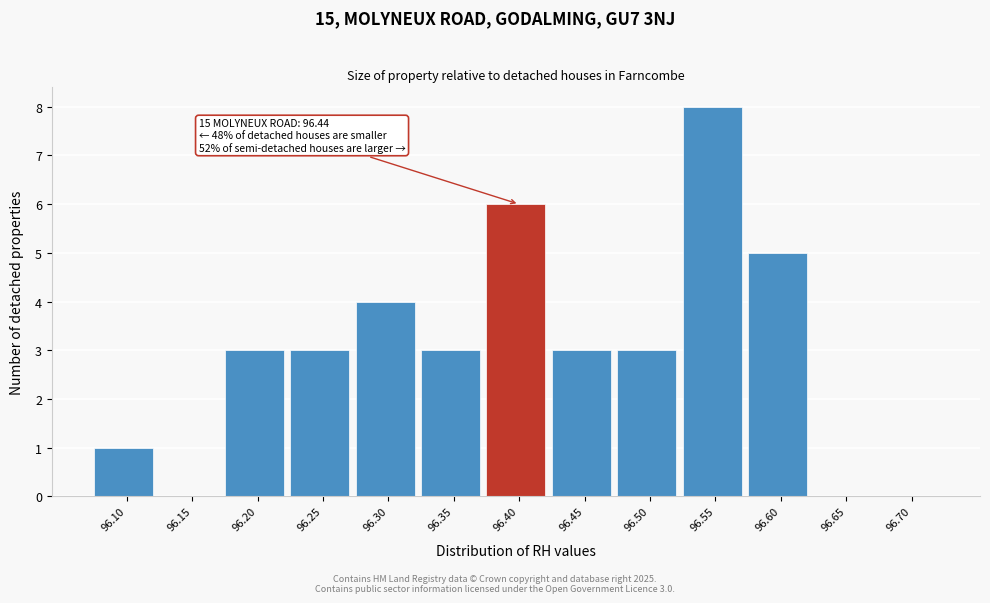

Reading left to right, transcribe all the data shown in this chart.

96.10=1	96.15=0	96.20=3	96.25=3	96.30=4	96.35=3	96.40=6	96.45=3	96.50=3	96.55=8	96.60=5	96.65=0	96.70=0